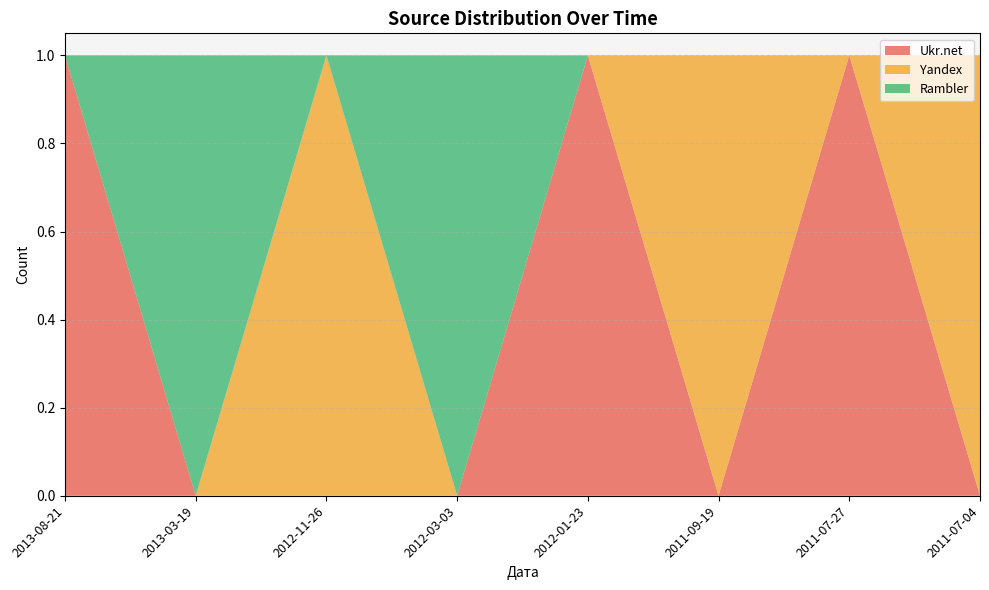

Reading left to right, extract all data points from this chart.

Ukr.net: 1	0	0	0	1	0	1	0
Yandex: 0	0	1	0	0	1	0	1
Rambler: 0	1	0	1	0	0	0	0